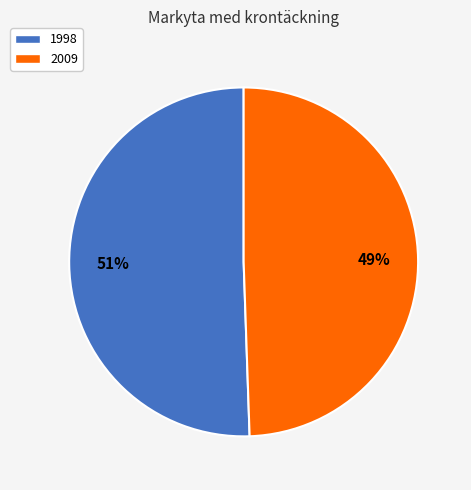

To the nearest percent, what percentage of the pie is 1998?

51%